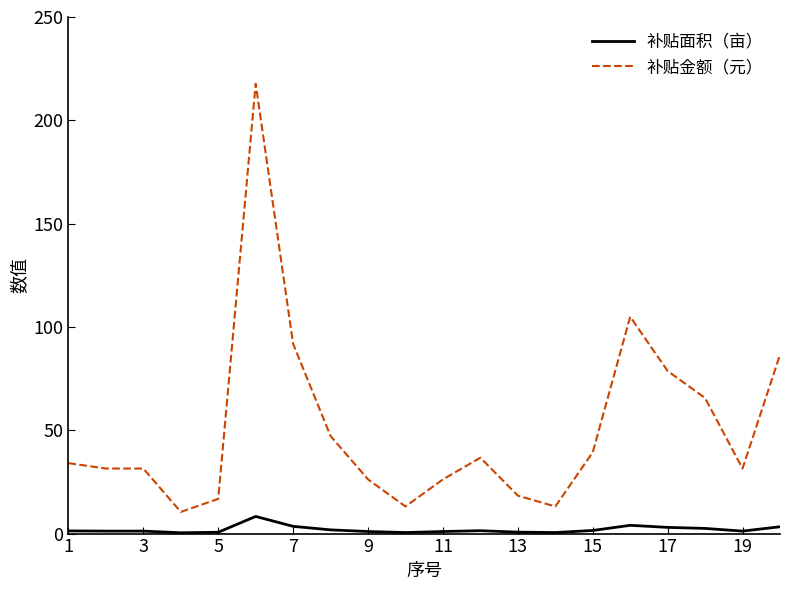

Which series has the widest spread of values?

补贴金额（元）